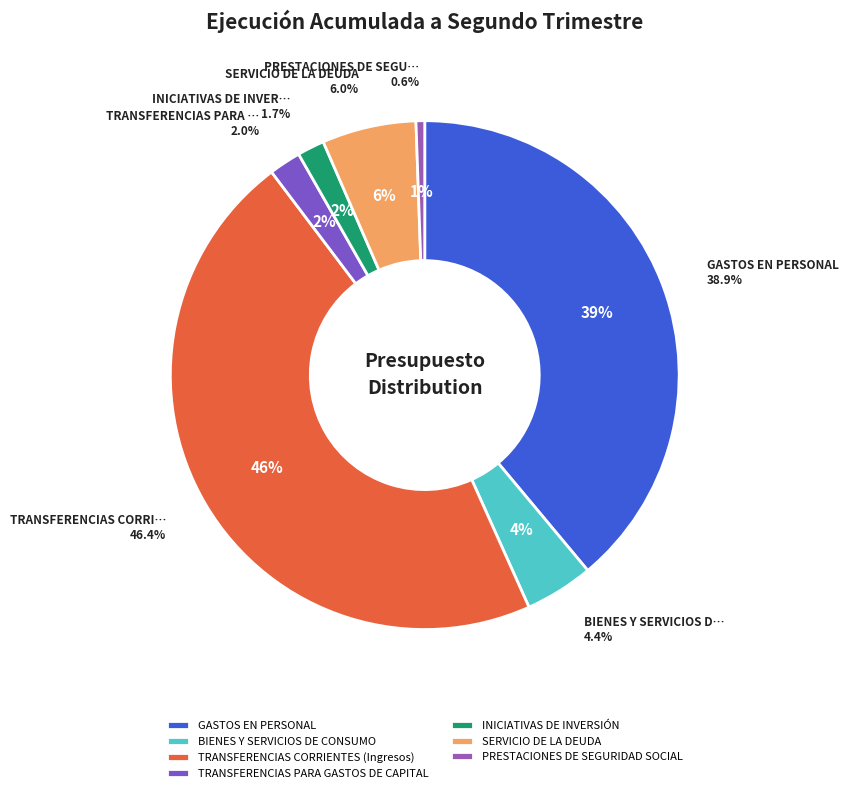

Is there any slice that represents more than half of the pie?

No